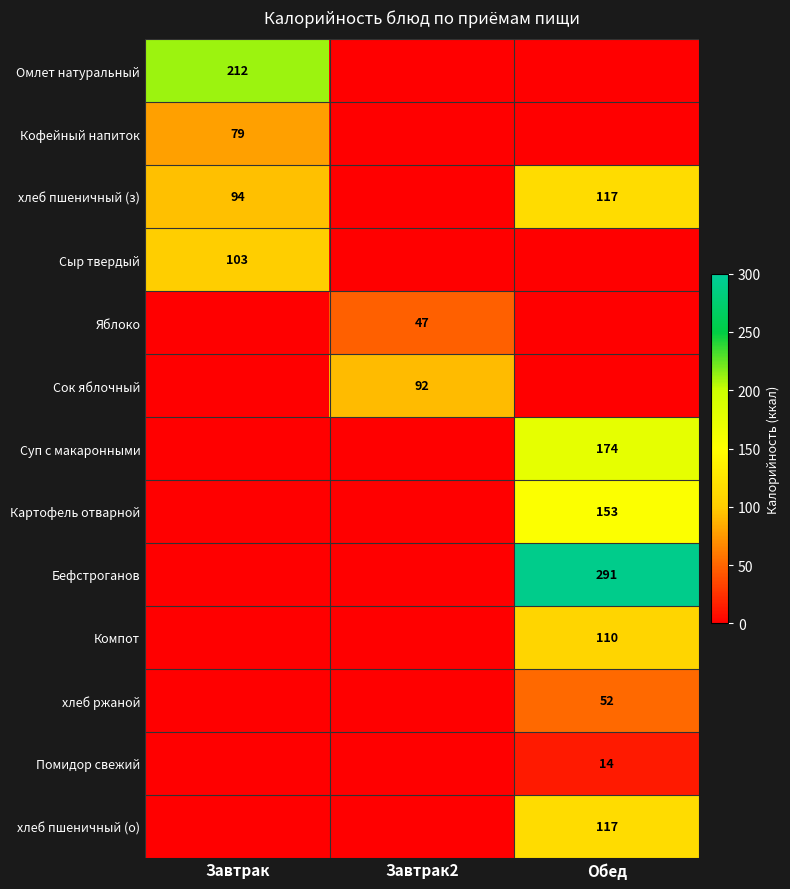

Is it true that хлеб пшеничный (о) equals 117 at Обед?

True